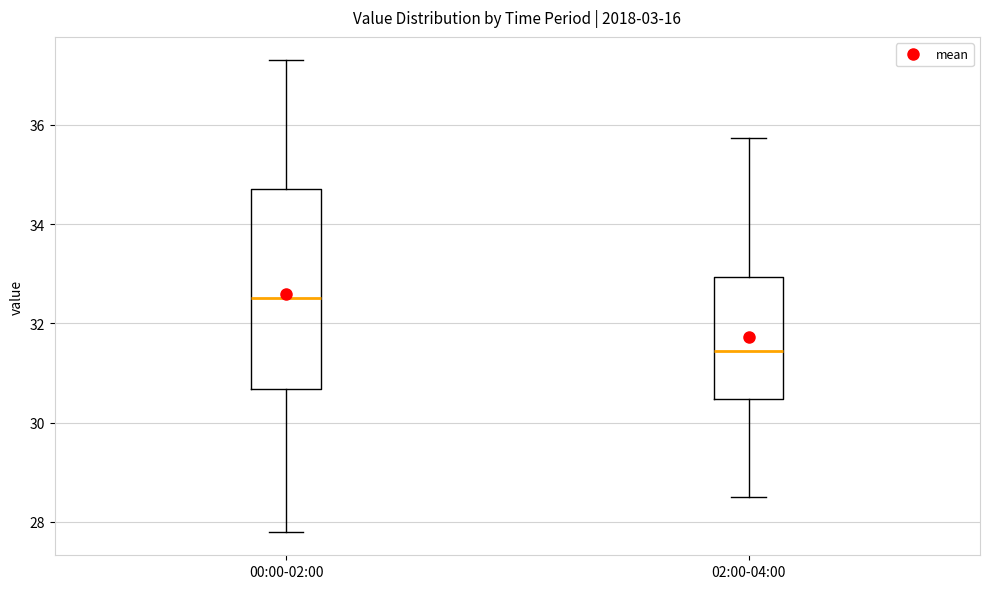

Which box's median line is the highest?

00:00-02:00